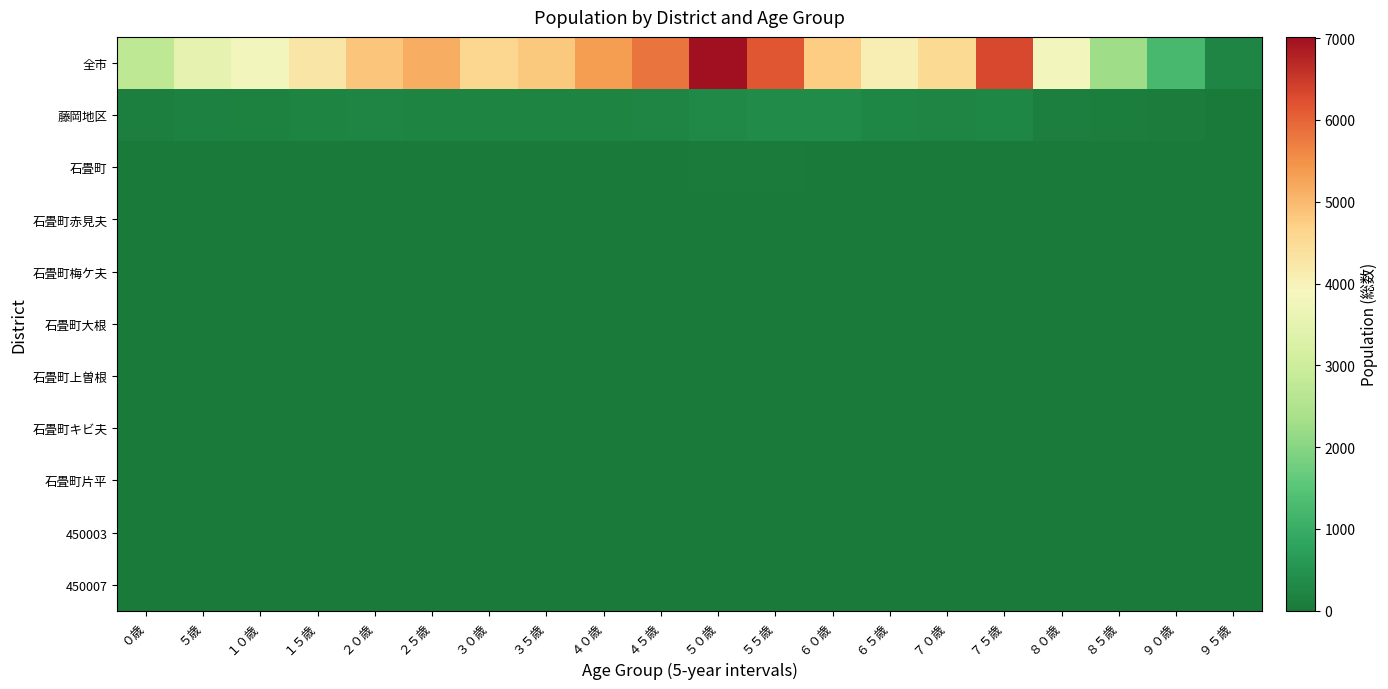

Rank the series by their maximum value, from highest to lowest.

全市, 藤岡地区, 石畳町, 石畳町梅ケ夫, 450007, 石畳町上曽根, 石畳町片平, 450003, 石畳町赤見夫, 石畳町大根, 石畳町キビ夫